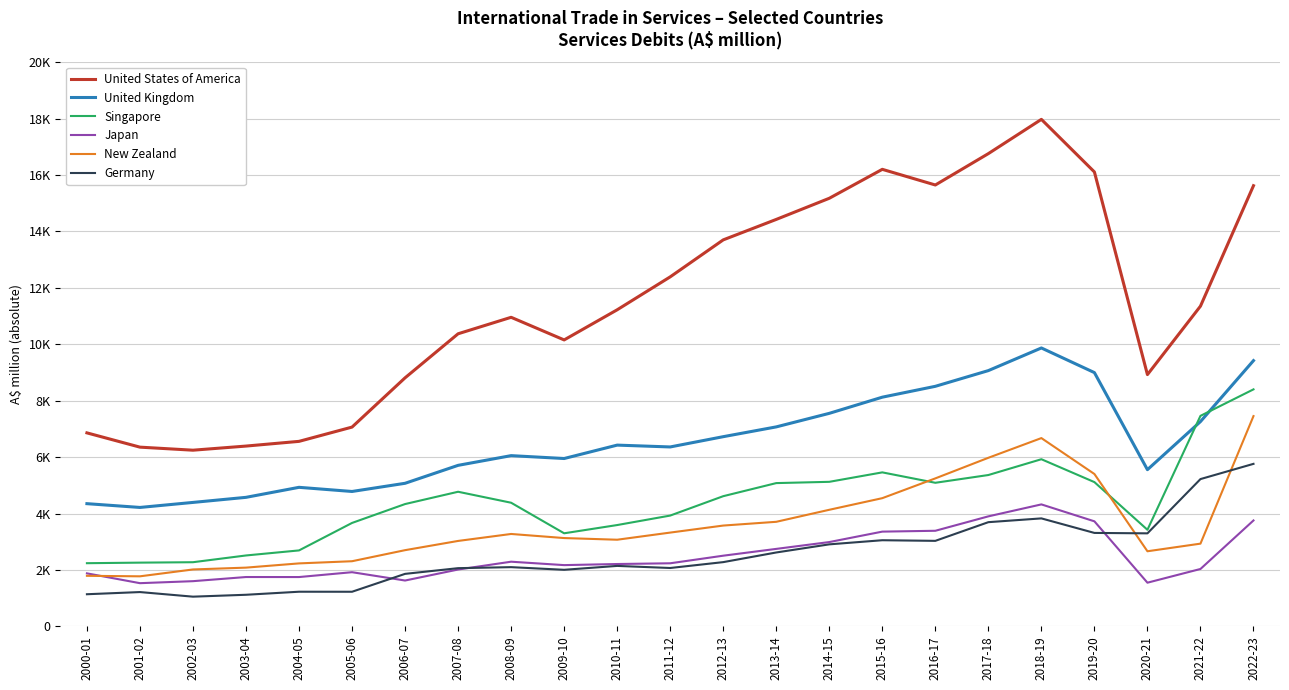

Does the chart display data point markers on the line(s)?

No